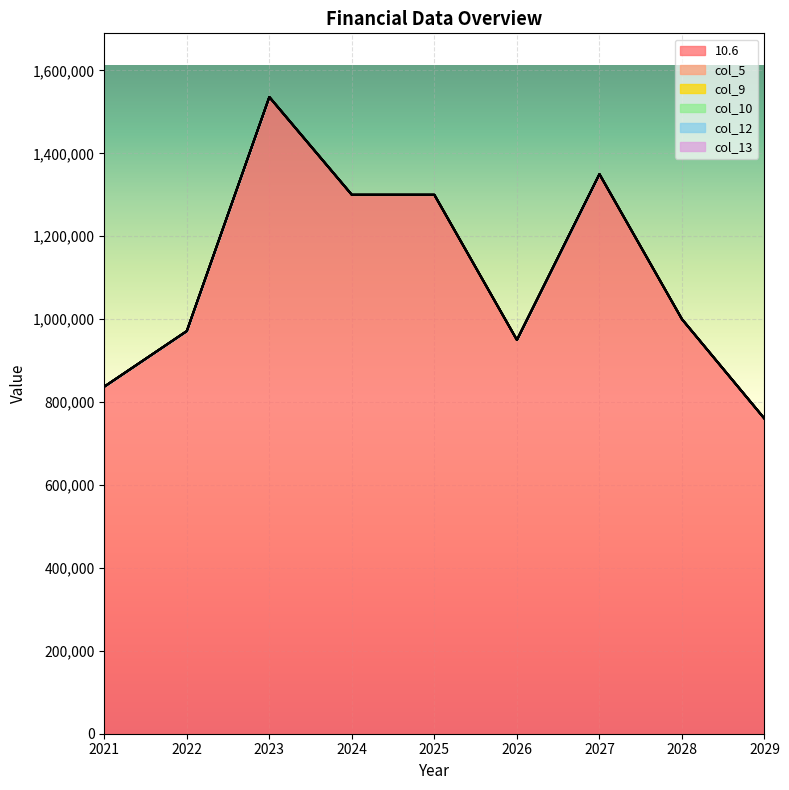

What is the spread (max minus min) of values at 2023?

1536000.0